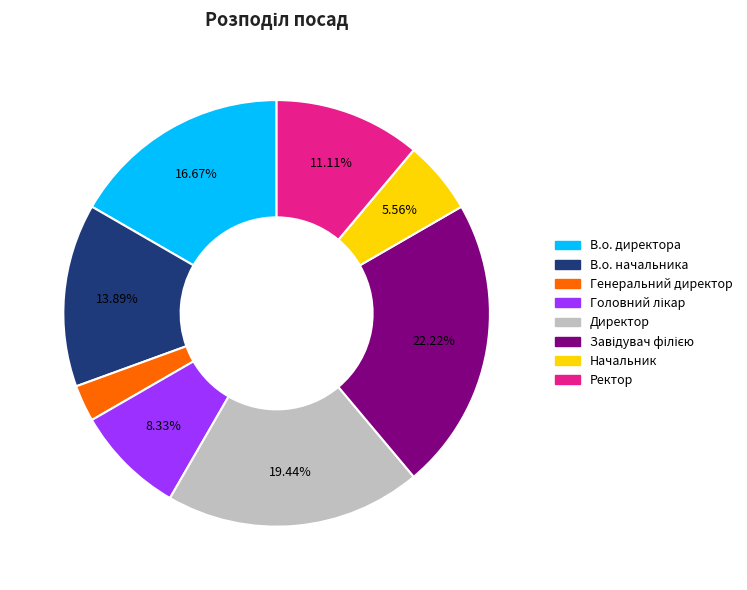

To the nearest percent, what is the difference between the Начальник and Директор slice percentages?

14%